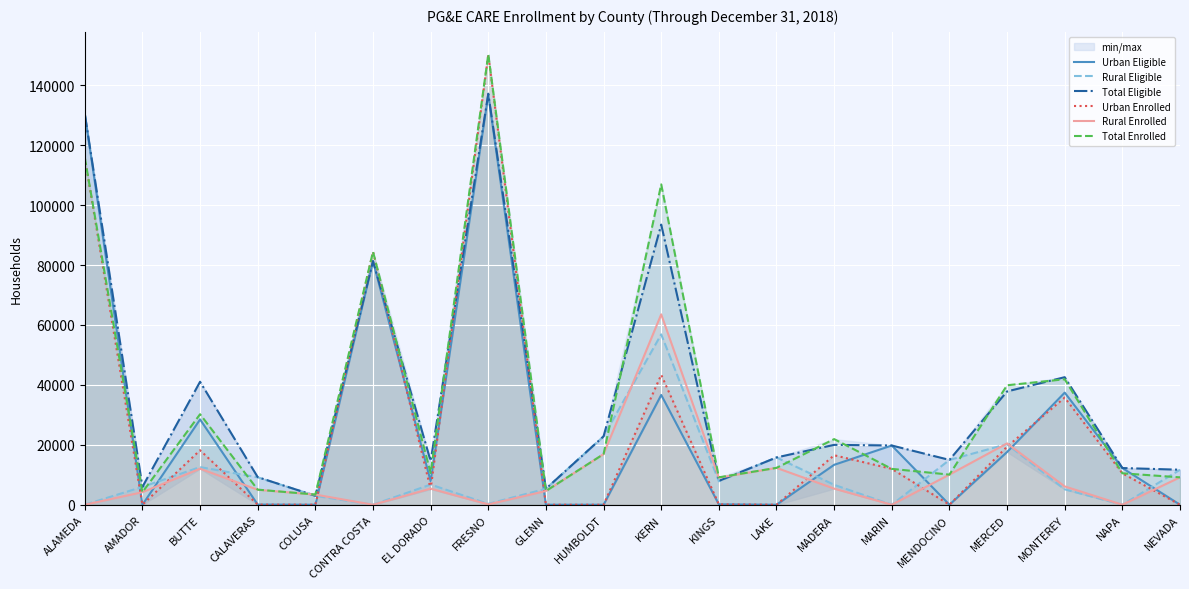

Which series has the largest total across all categories?

Total Eligible